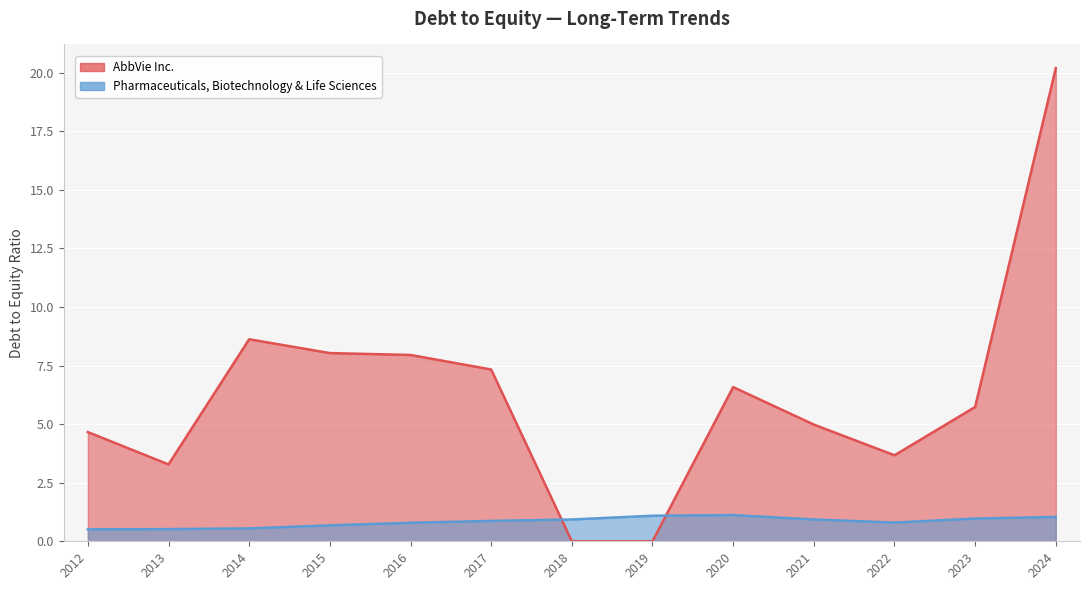

What is the difference between the highest and lowest values at 2017?

6.5